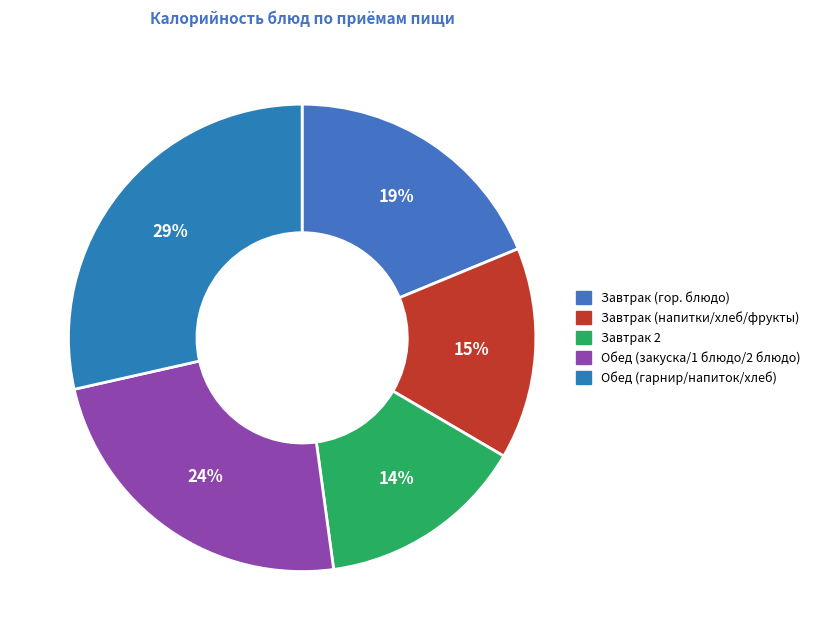

How many segments does this pie chart have?

5